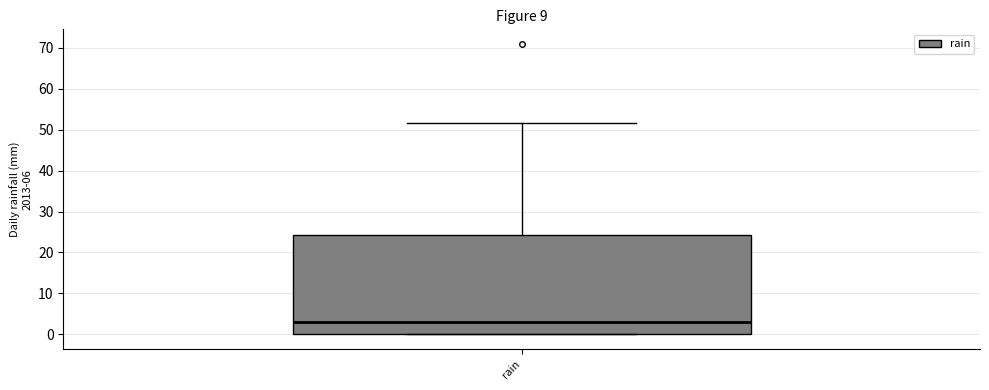

Where is the lower edge of the box for rain on the y-axis? The values are not printed on the chart, so give them approximately, as read against the axis.

0